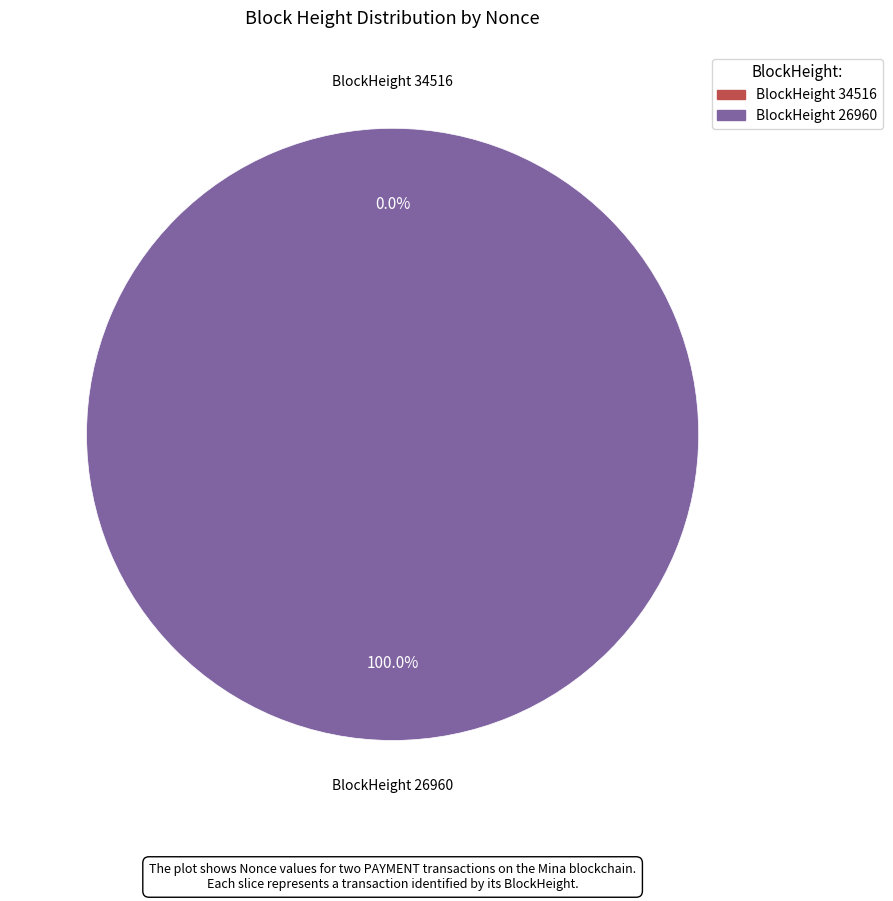

How many segments does this pie chart have?

2